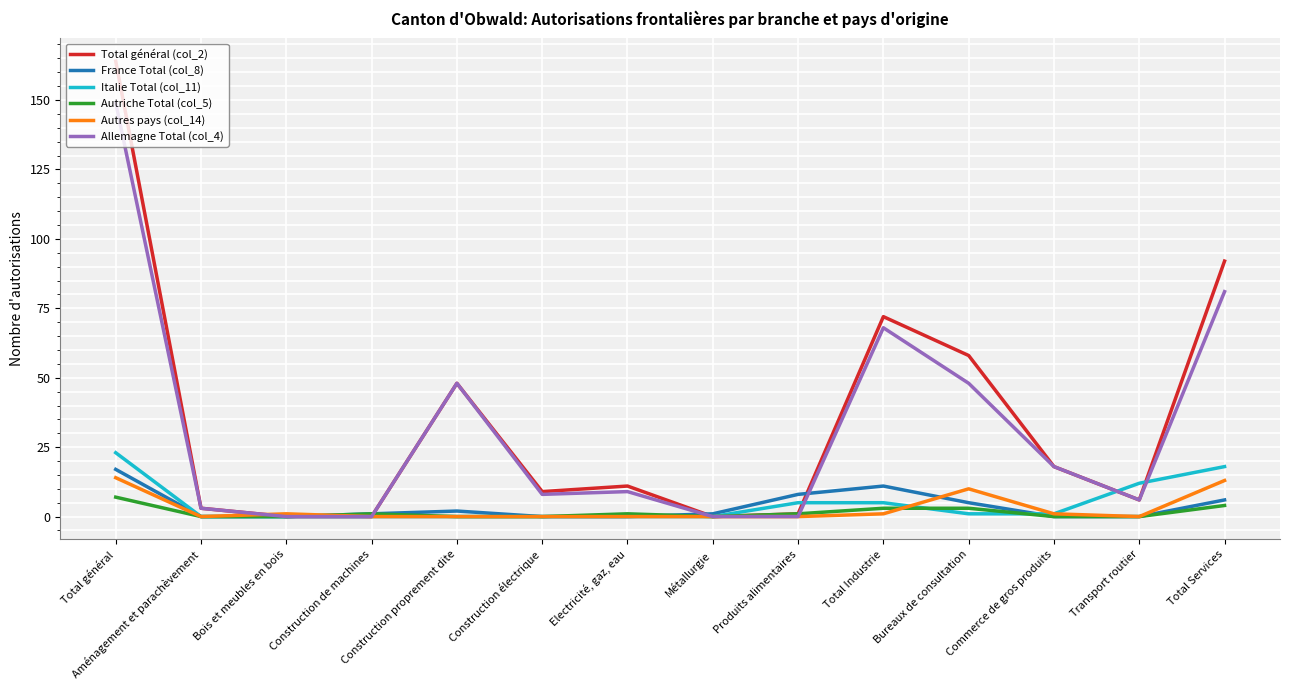

Which series has the widest spread of values?

Total général (col_2)